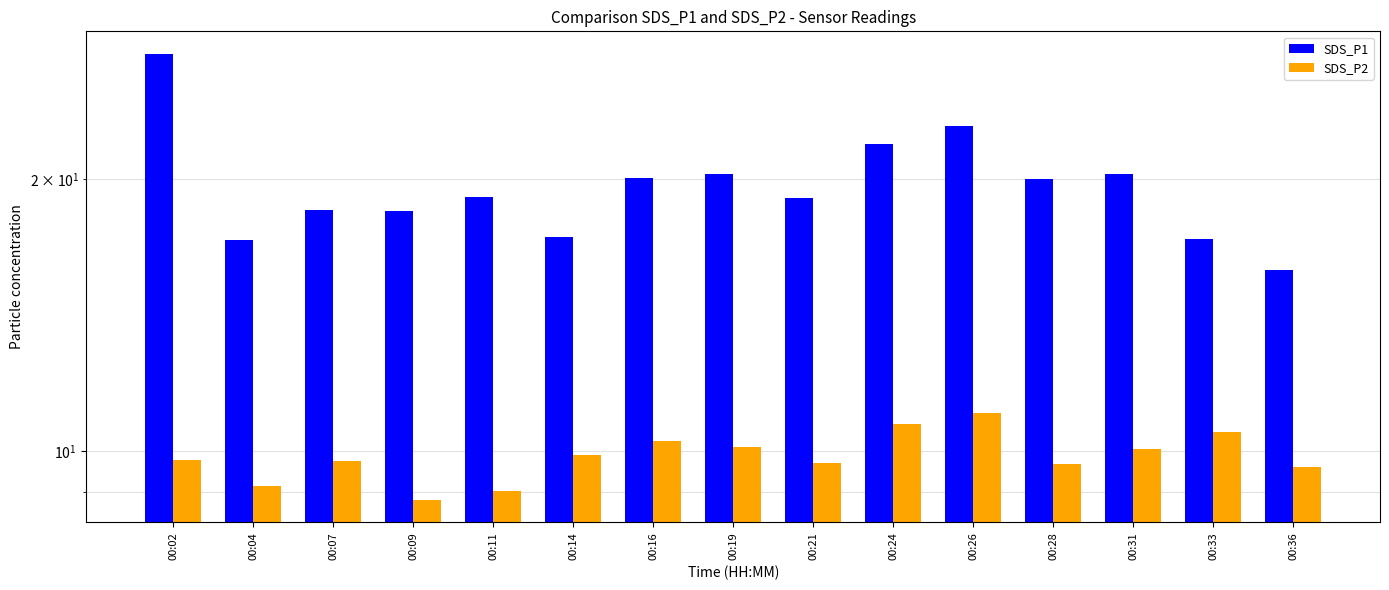

How many values in the SDS_P1 series exceed 19?

9